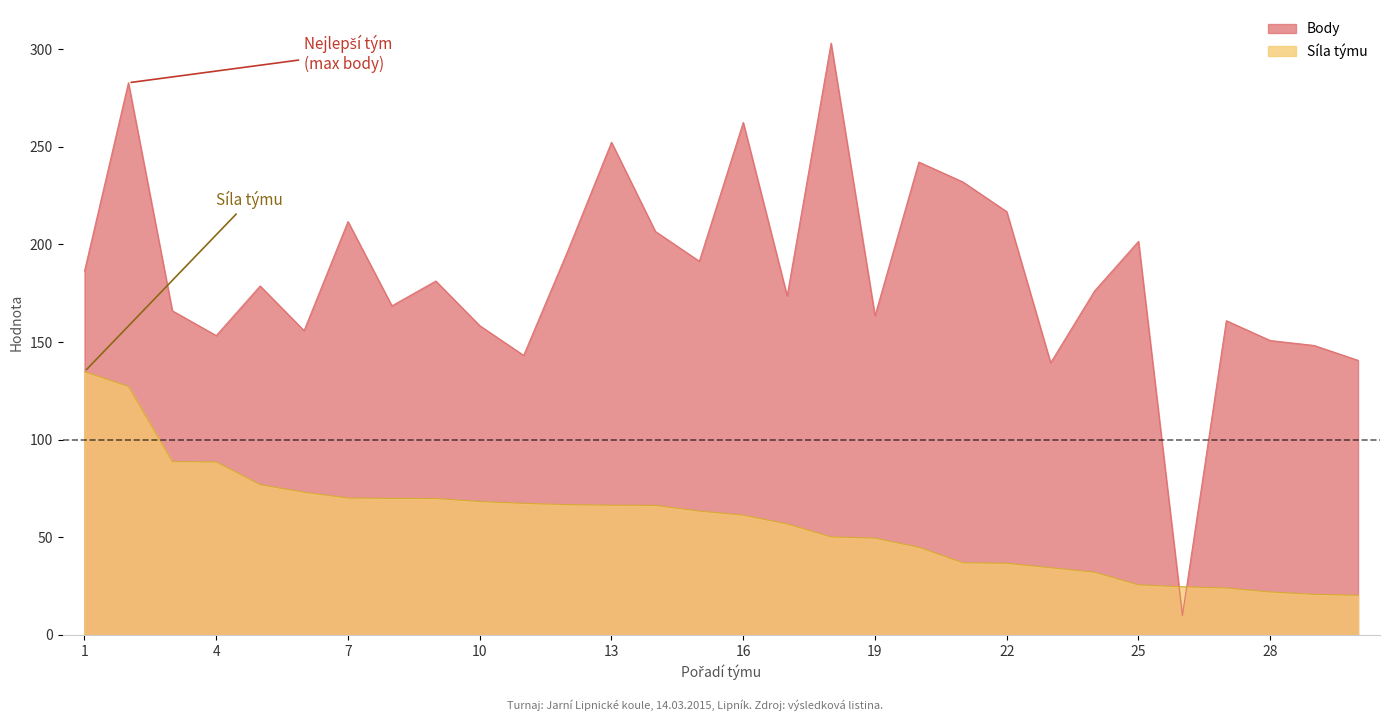

Reading right to left, list all the values displayed in this chart.

Body: 140.6	148.2	150.8	160.9	10.0	201.5	176.1	139.3	216.7	232.0	242.1	163.4	303.0	173.6	262.4	191.4	206.6	252.3	196.4	143.1	158.4	181.2	168.5	211.7	155.8	178.7	153.3	166.0	282.7	186.3
Síla týmu: 20.3	20.8	22.0	24.1	24.7	25.7	32.1	34.4	36.7	37.0	44.9	49.6	50.2	56.9	61.3	63.4	66.3	66.4	66.7	67.4	68.3	69.9	69.9	70.1	73.1	77.0	88.6	88.8	127.2	134.8